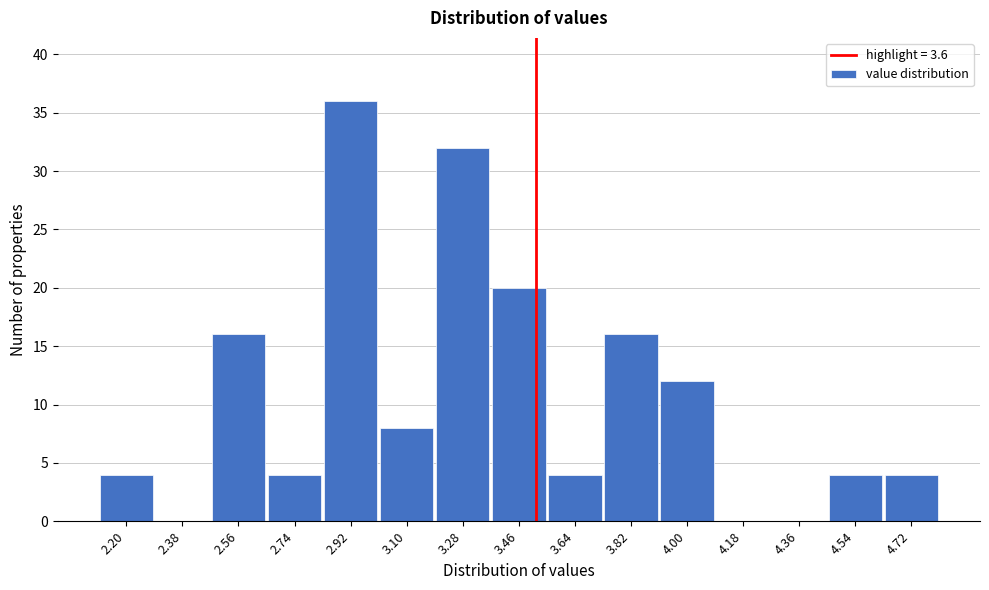

Reading left to right, extract all data points from this chart.

2.20=4	2.38=0	2.56=16	2.74=4	2.92=36	3.10=8	3.28=32	3.46=20	3.64=4	3.82=16	4.00=12	4.18=0	4.36=0	4.54=4	4.72=4